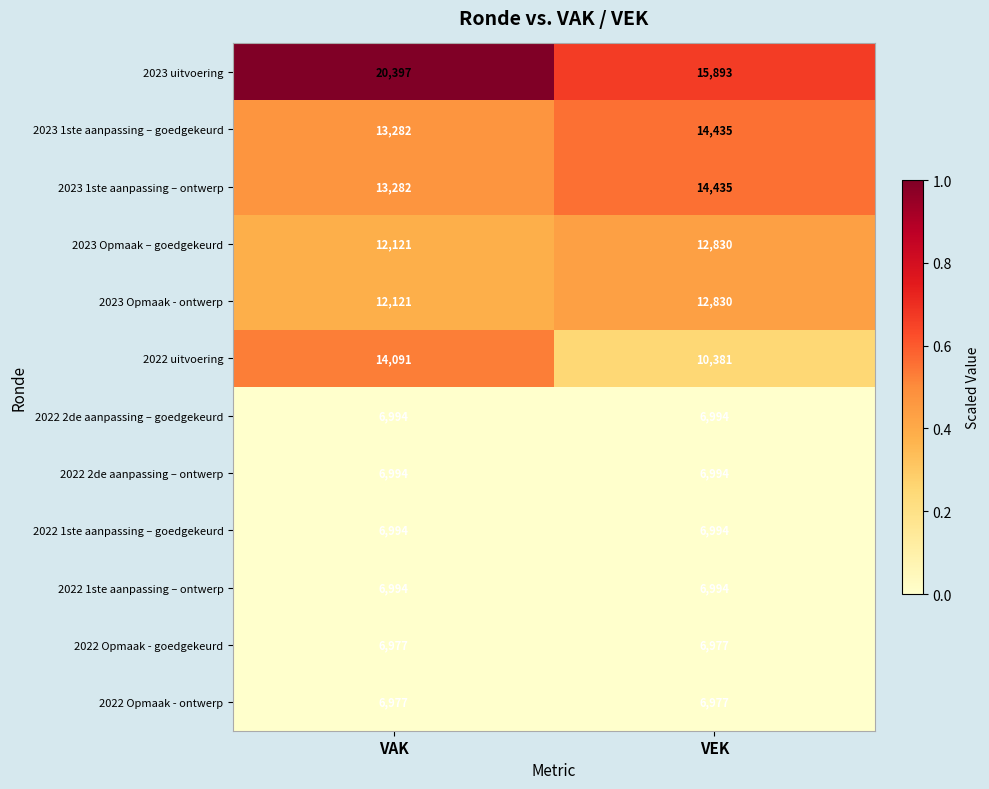

The value of 2022 2de aanpassing – ontwerp at VEK is 3729. True or false?

False